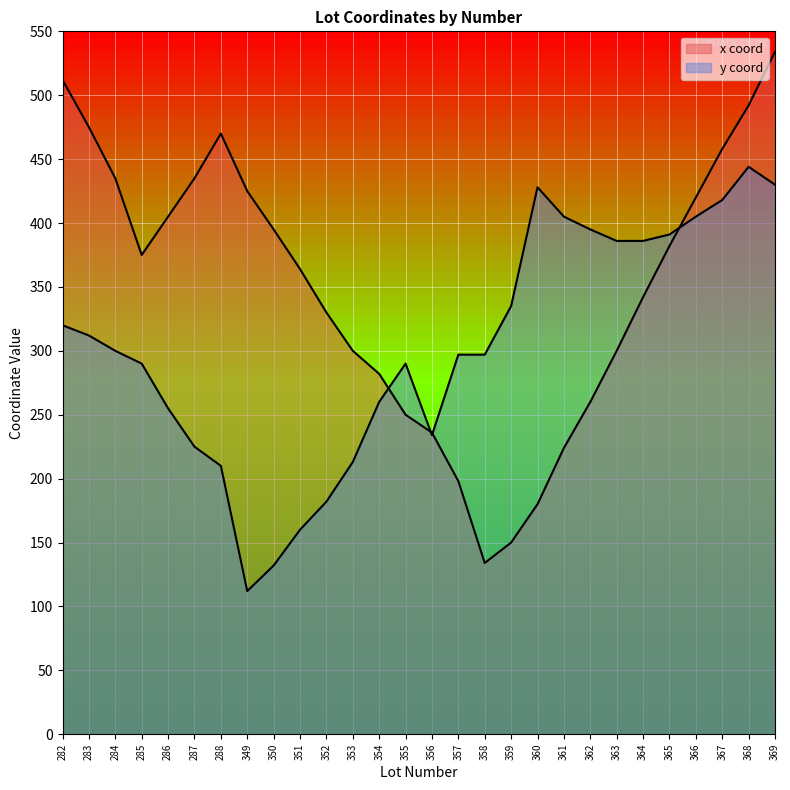

What is the value of the y coord point at the 19th from the left?

428